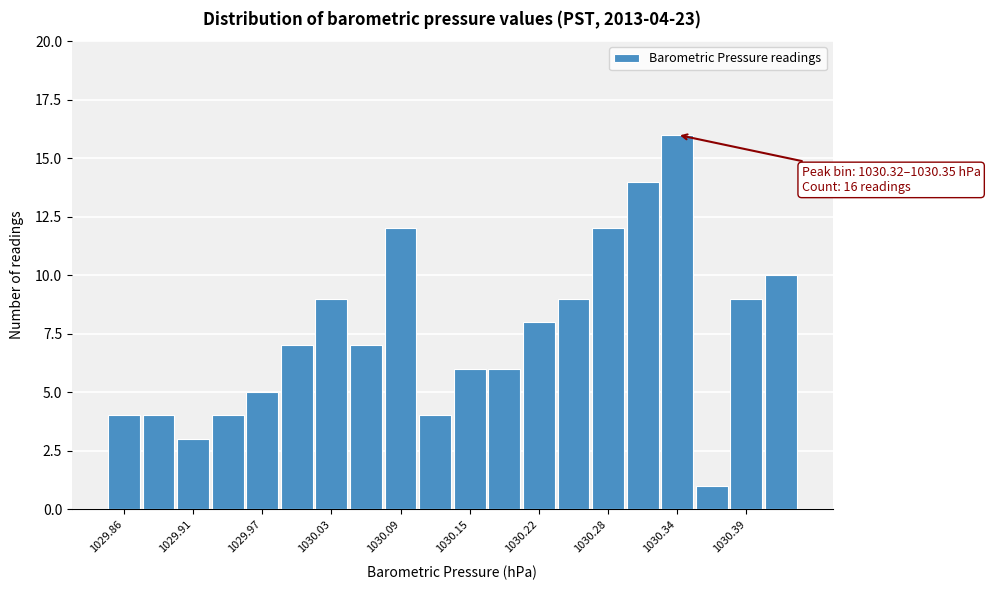

Around what value on the x-axis is the tallest bar? Give the approximate position of its centre, as read against the axis.

1030.34